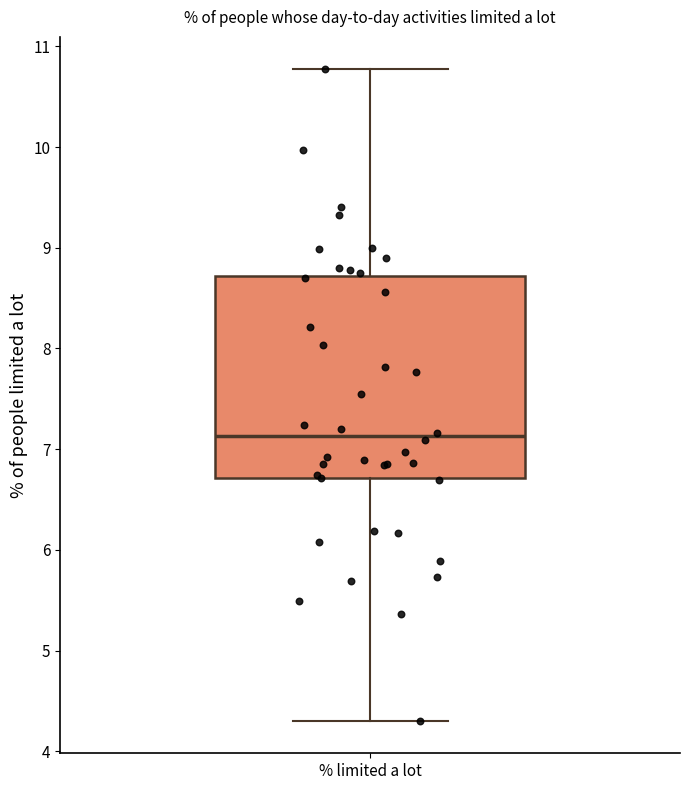

Transcribe this box plot: give where the median line is, the range the box spans, and where the two whiskers end, as read against the y-axis. The values are not printed on the chart, so give them approximately, as read against the axis.

median 7.1, box 6.7 to 8.7, whiskers 4.3 to 10.8